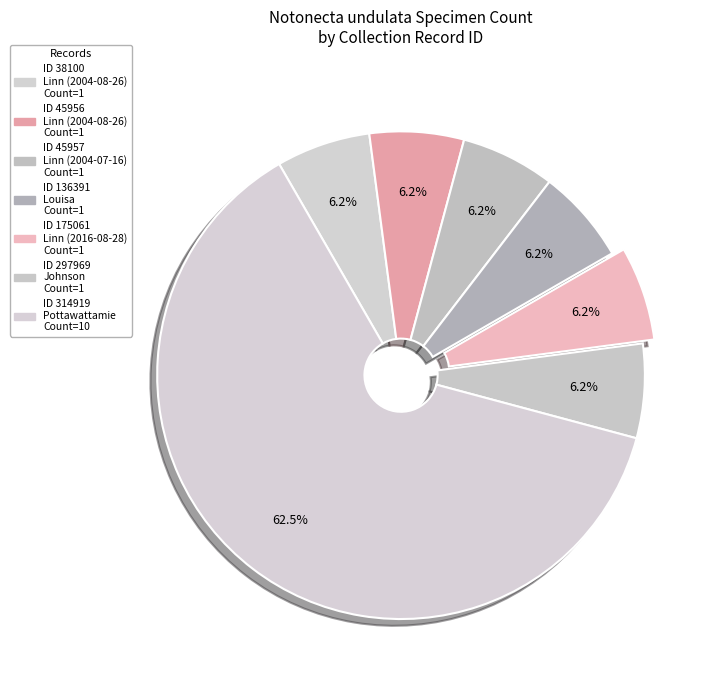

Count the number of slices in the pie.

7